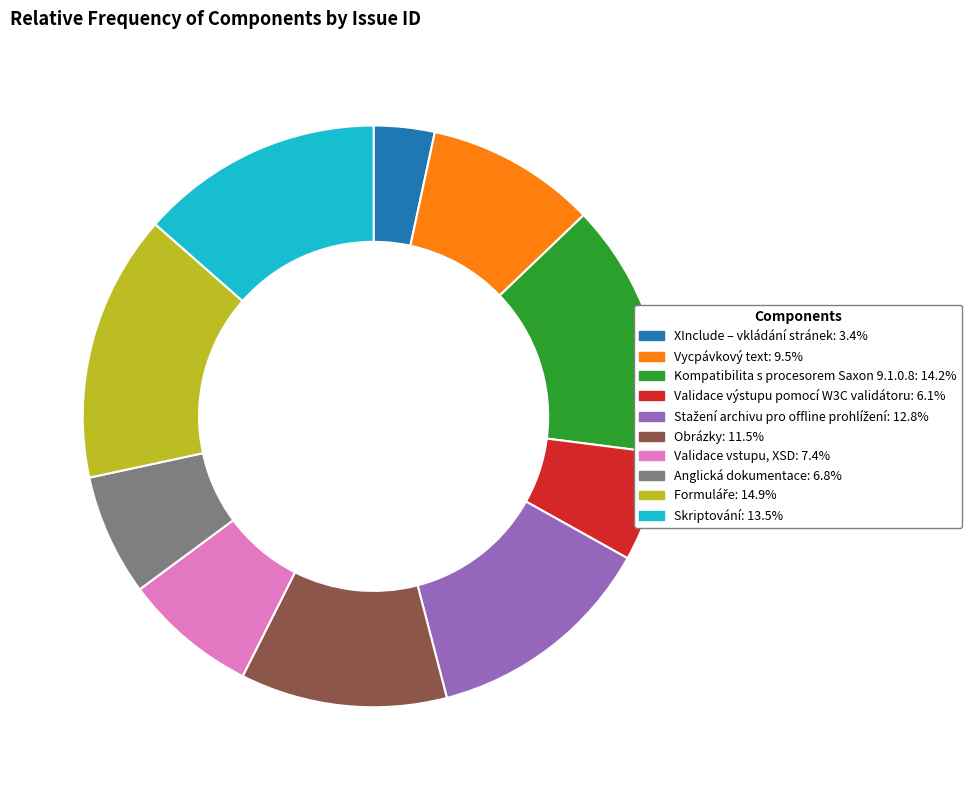

True or false: Anglická dokumentace accounts for 14% of the total.

False